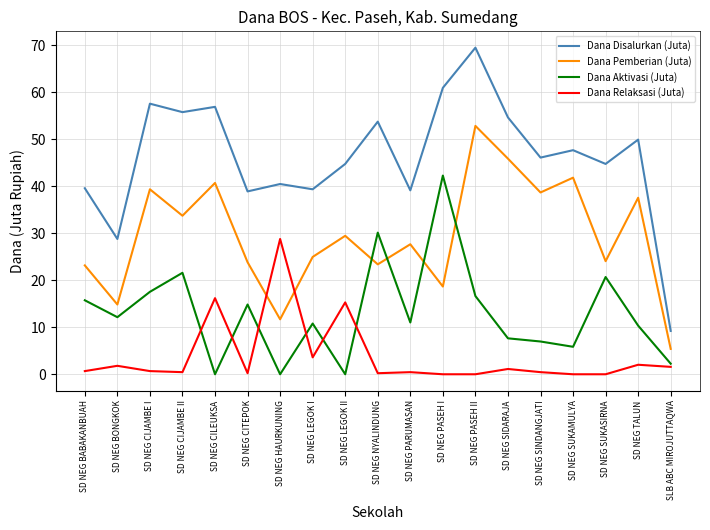

The value of Dana Disalurkan (Juta) at SD NEG CILEUKSA is 86.2. True or false?

False